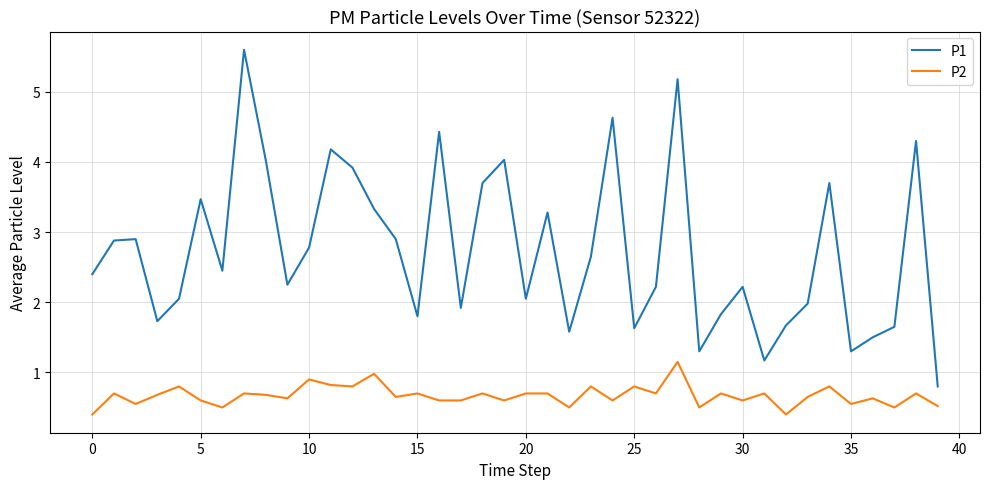

What is the sum of all P2 values?

26.8